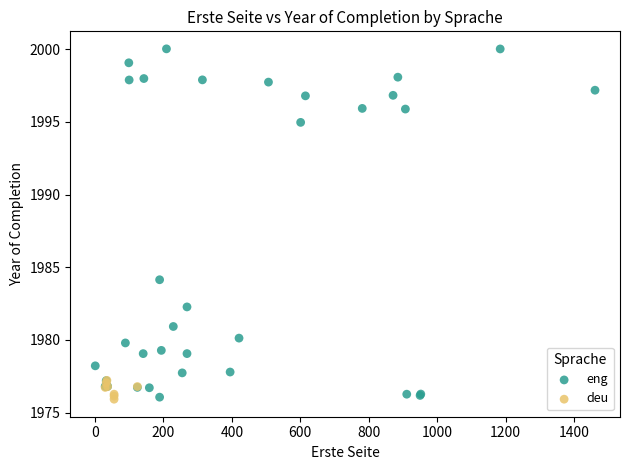

Which series has the widest spread of Y values?

eng